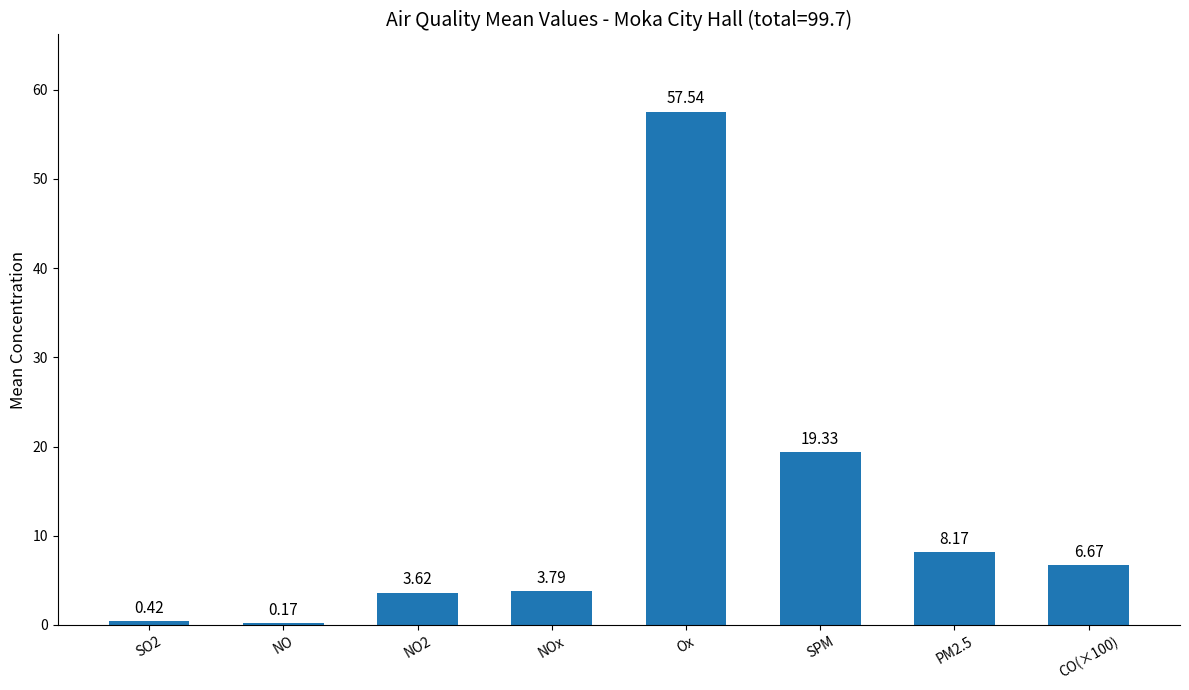

Which category has the highest value across all series?

Ox